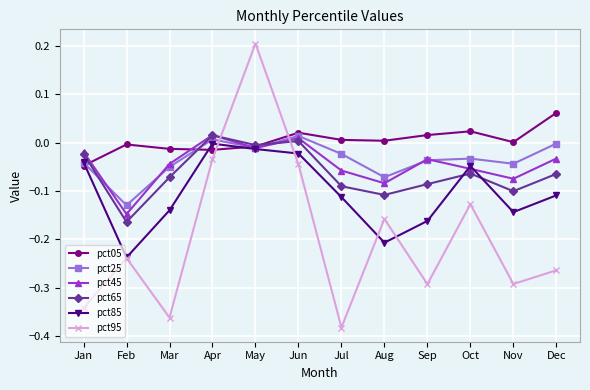

Does the chart have visible grid lines?

Yes